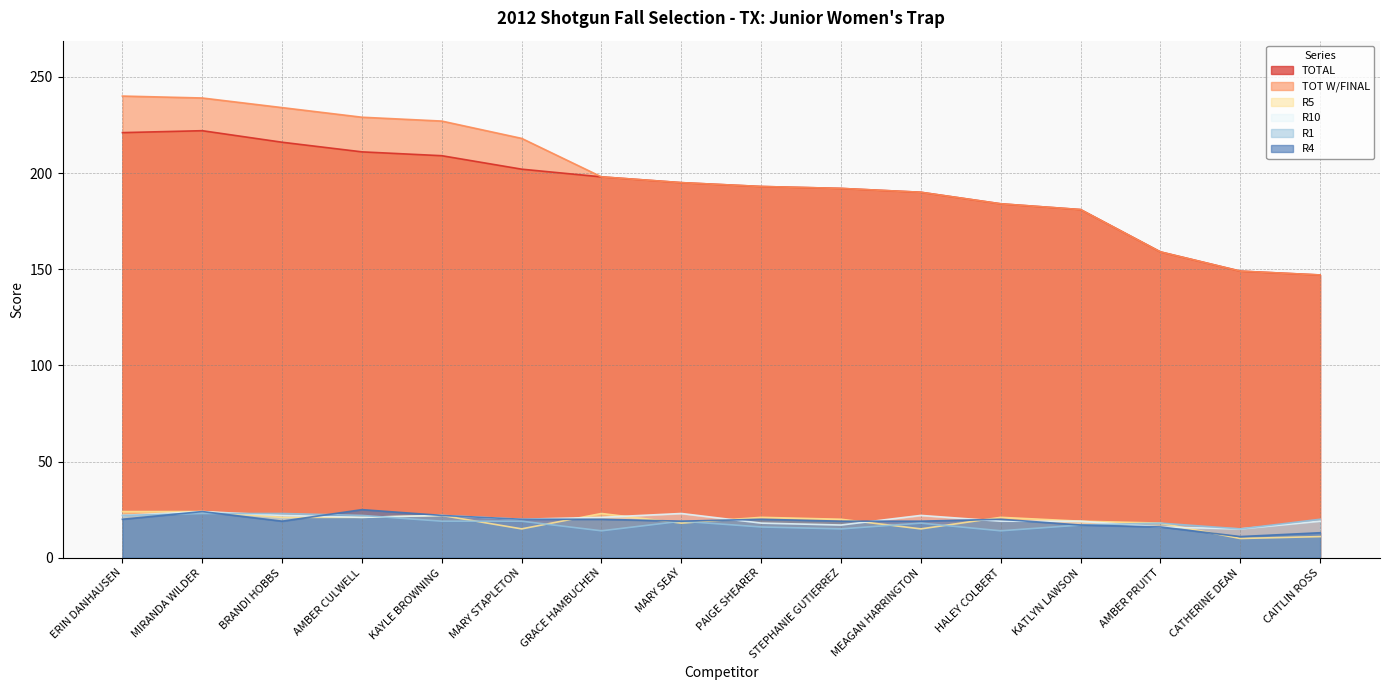

In R10, how many points are higher than both neighbors (excluding endpoints)?

4